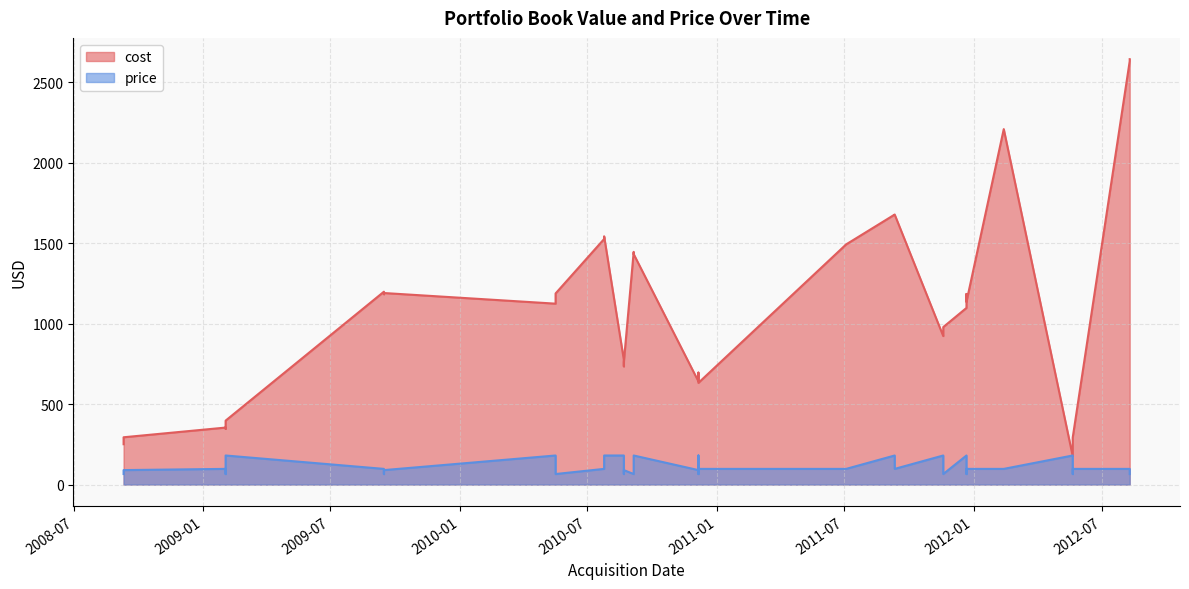

Between which two adjacent categories do price and cost first intersect?

2011-12-22 and 2012-05-21